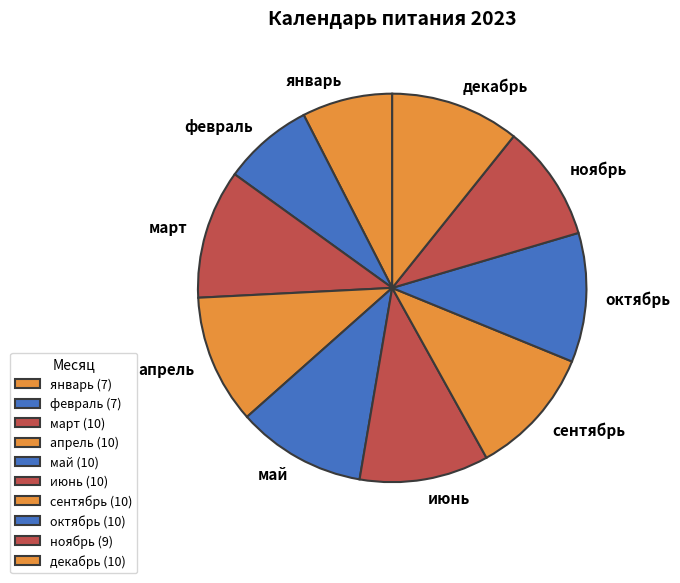

Is it true that февраль is 8% of the pie?

True